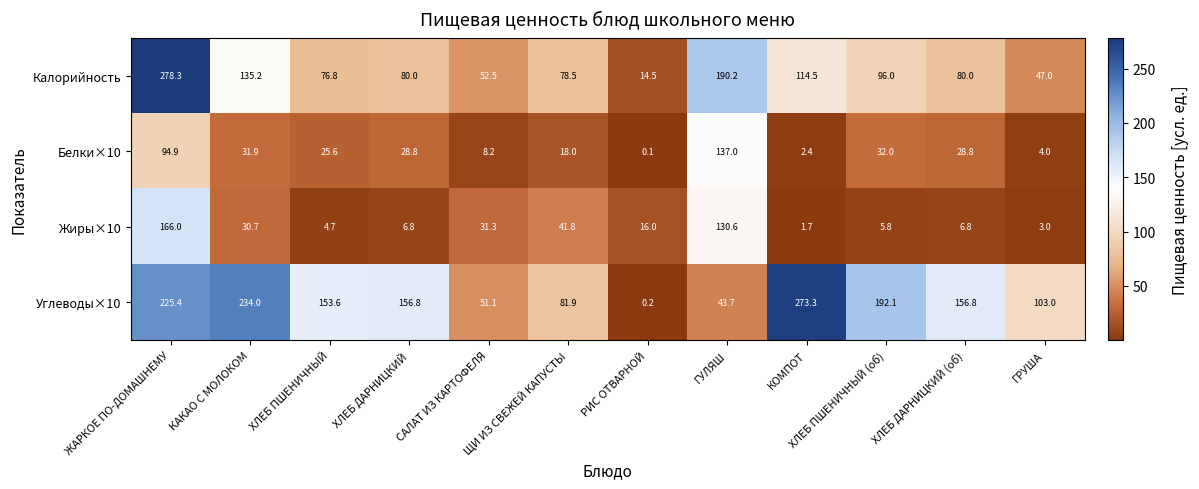

What is the difference between the maximum and minimum values in the Калорийность series?

263.8